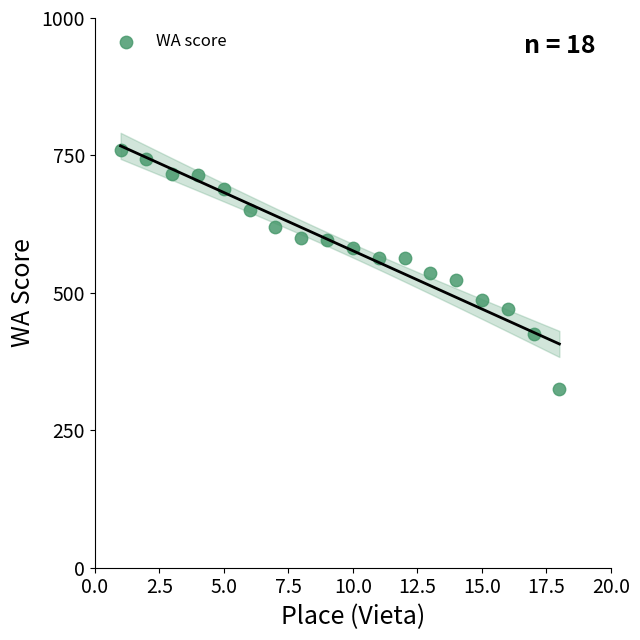

What is the range of X values (max minus min)?

17